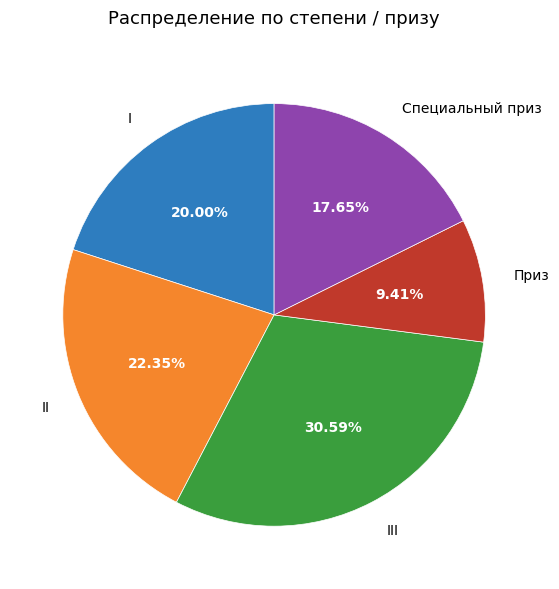

Between II and I, which is larger?

II